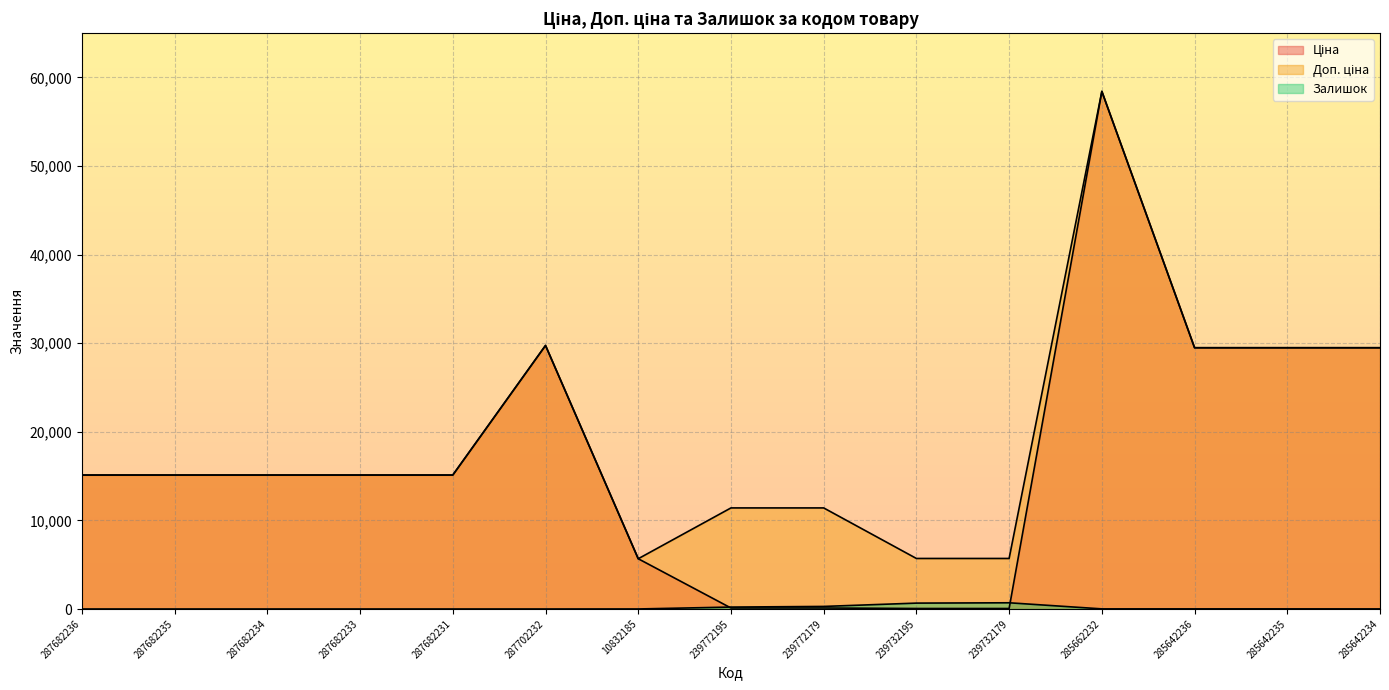

True or false: Доп. ціна and Ціна intersect in this chart.

False